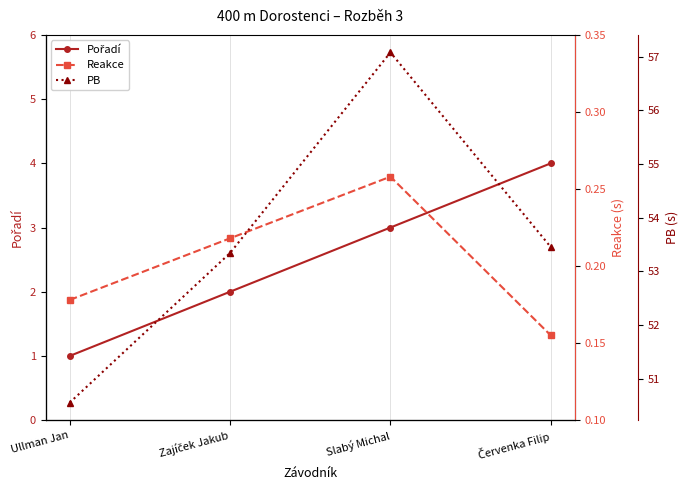

Which category has the lowest value across all series?

Červenka Filip